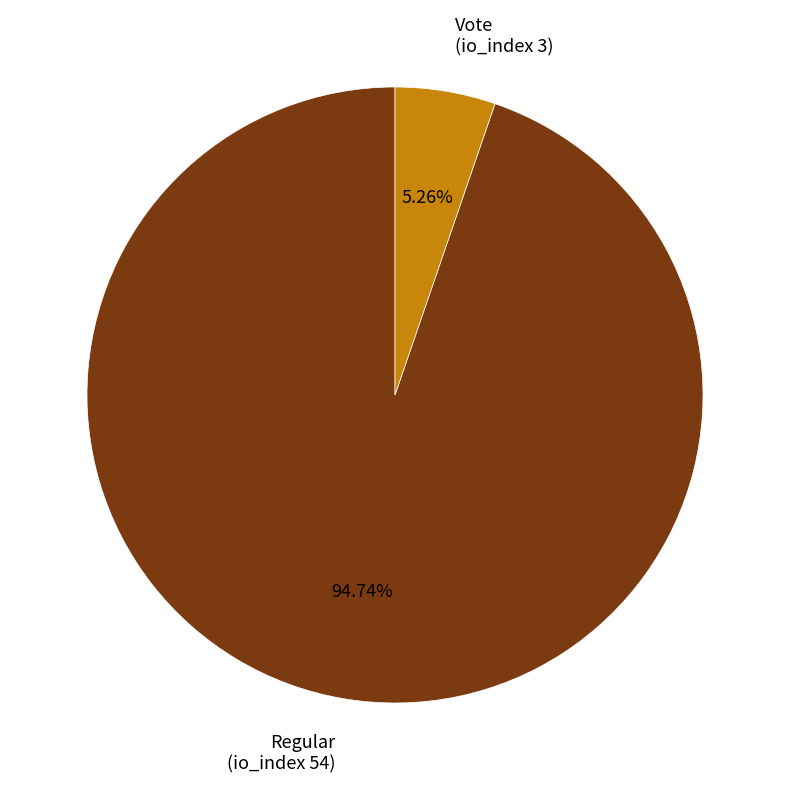

How many slices are in this pie chart?

2